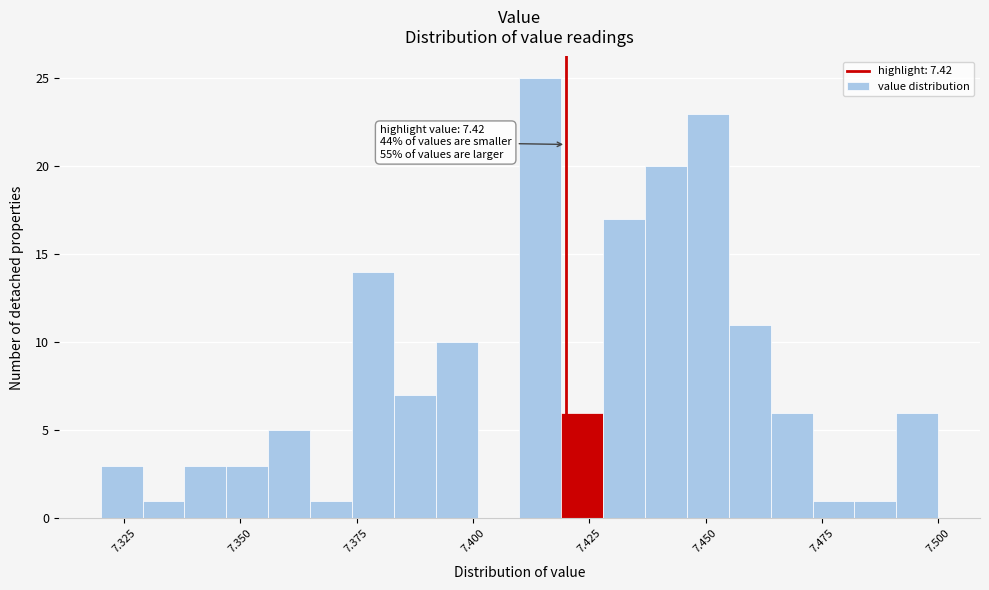

Read against the x-axis, roughly where is the centre of the tallest bar?

7.415